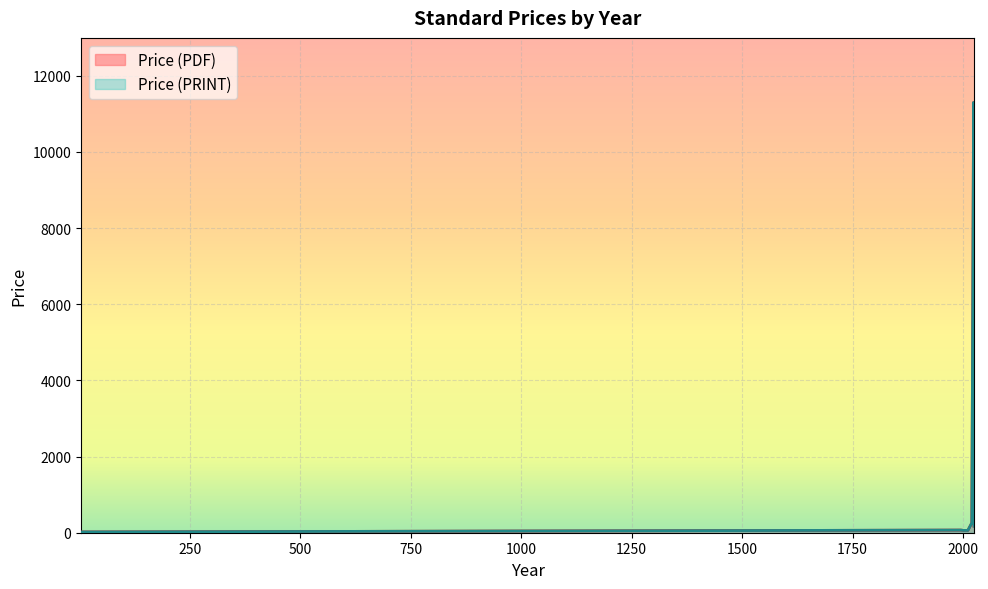

What is the maximum value for Price (PRINT)?

11300.0